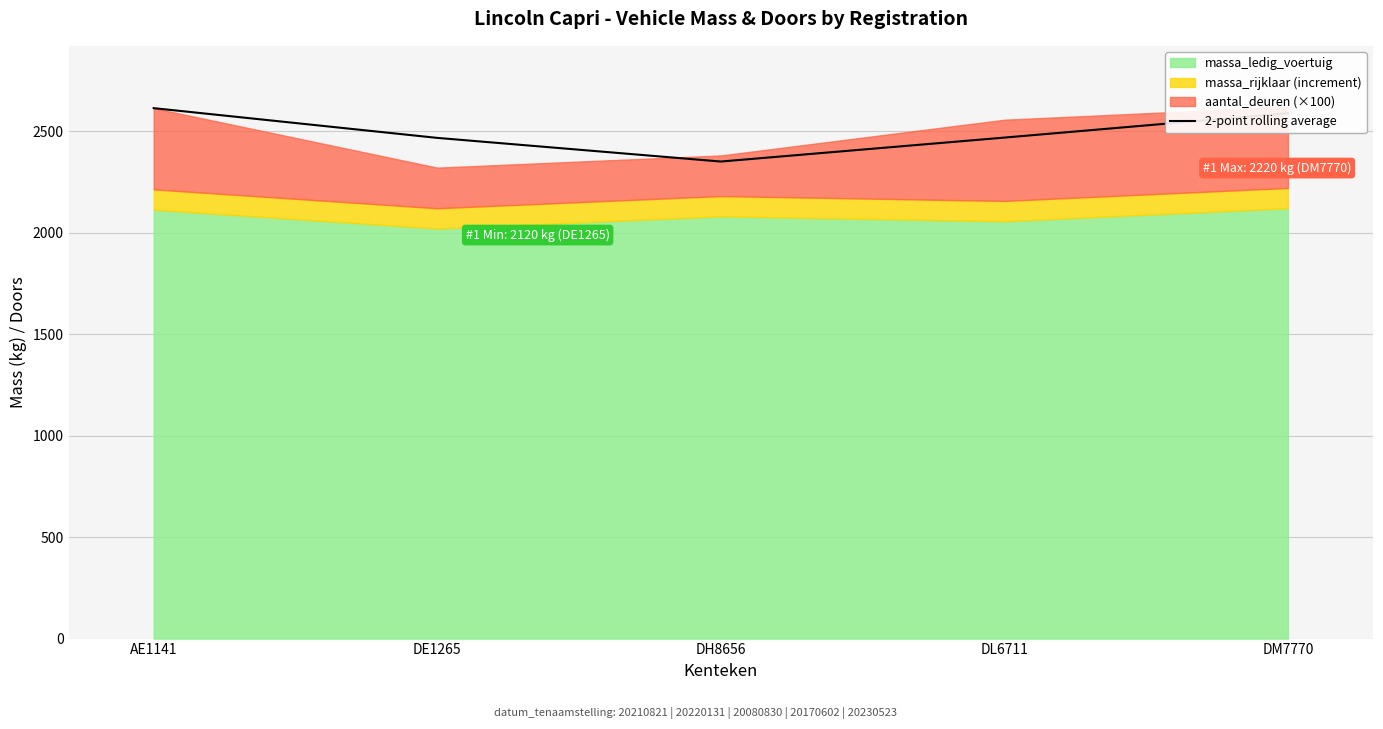

Reading left to right, what are all the values shown in this chart?

2613.0	2466.5	2350.0	2468.0	2588.0